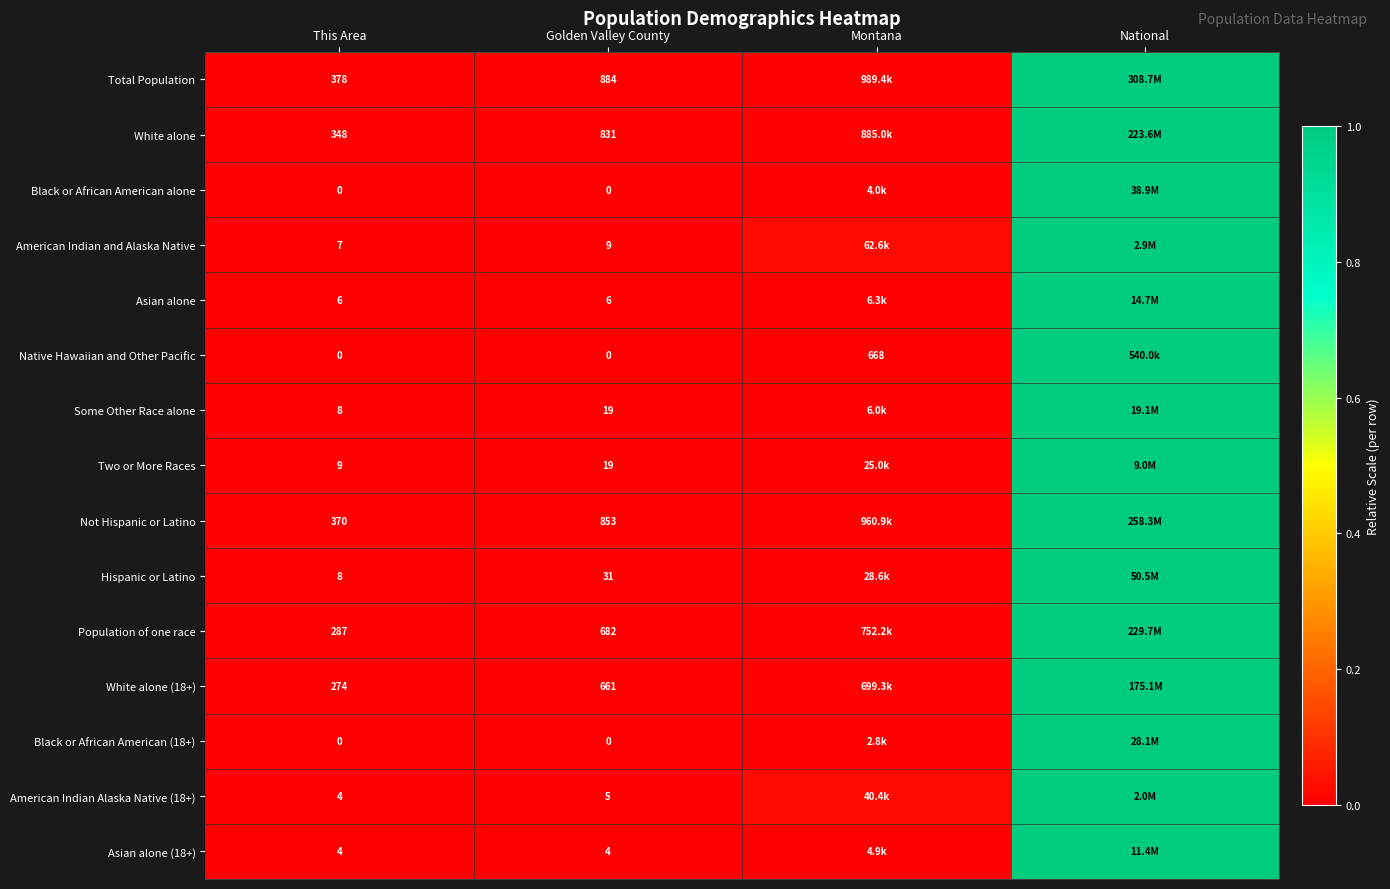

At which label is Black or African American (18+) closest to 0?

This Area